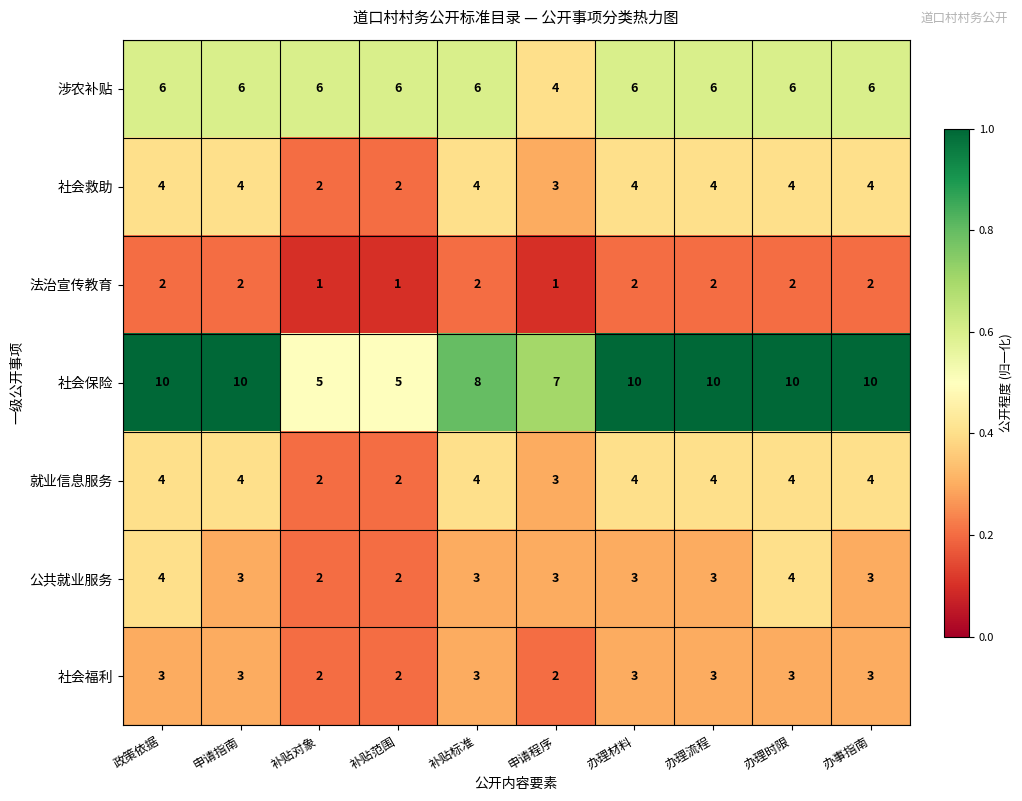

Is the value of 社会福利 at 申请程序 greater than the value of 公共就业服务 at 申请程序?

No